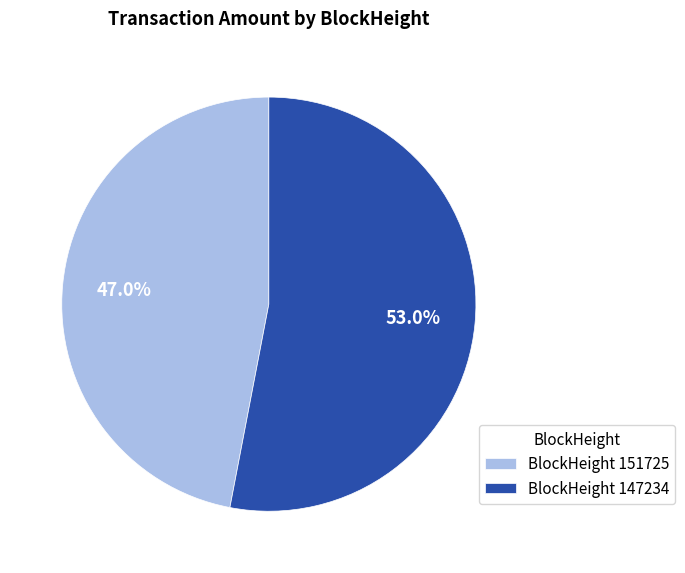

What is the largest slice in the pie chart?

BlockHeight 147234